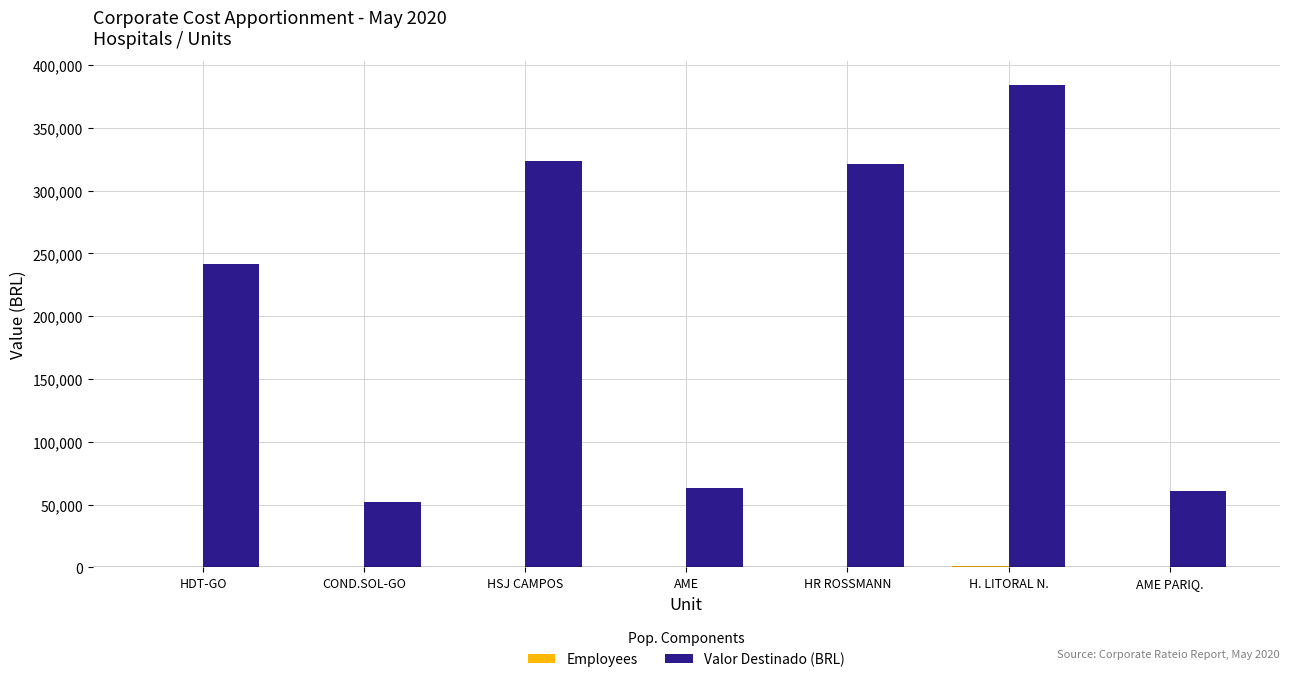

At which label does Valor Destinado (BRL) reach its peak?

H. LITORAL N.